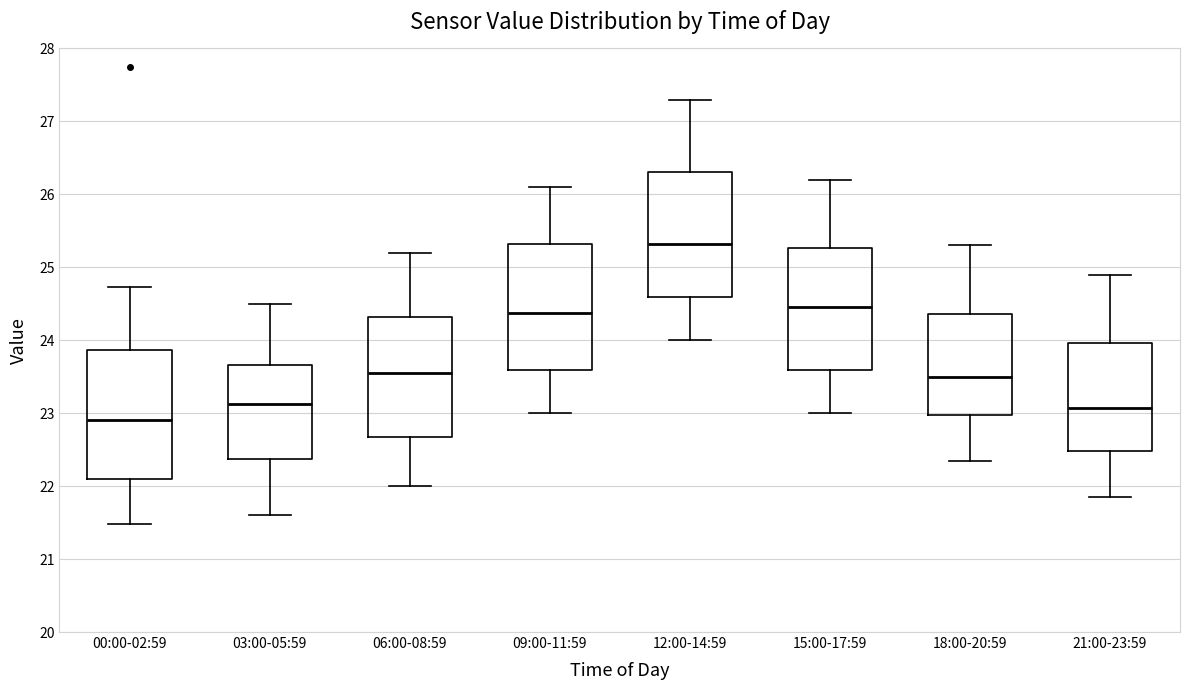

Reading left to right, read every box against the y-axis: the position of its median line, the range the box covers, and the ends of its whiskers. The values are not printed on the chart, so give them approximately, as read against the axis.

00:00-02:59: median 22.9, box 22.1 to 23.9, whiskers 21.5 to 24.7
03:00-05:59: median 23.1, box 22.4 to 23.7, whiskers 21.6 to 24.5
06:00-08:59: median 23.6, box 22.7 to 24.3, whiskers 22.0 to 25.2
09:00-11:59: median 24.4, box 23.6 to 25.3, whiskers 23.0 to 26.1
12:00-14:59: median 25.3, box 24.6 to 26.3, whiskers 24.0 to 27.3
15:00-17:59: median 24.5, box 23.6 to 25.3, whiskers 23.0 to 26.2
18:00-20:59: median 23.5, box 23.0 to 24.4, whiskers 22.4 to 25.3
21:00-23:59: median 23.1, box 22.5 to 24.0, whiskers 21.9 to 24.9